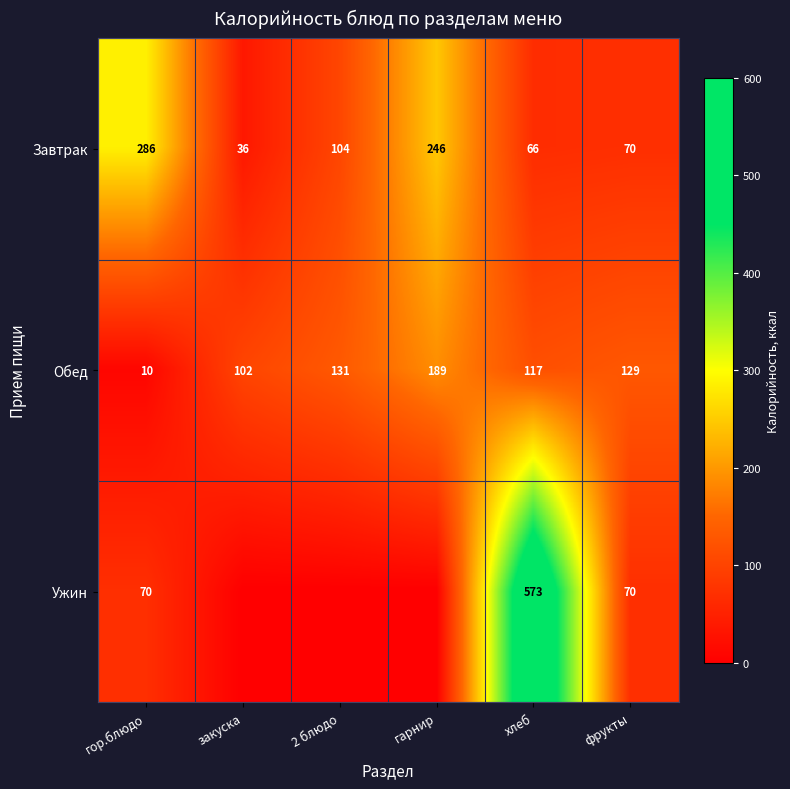

What is the average value of the Обед series?

113